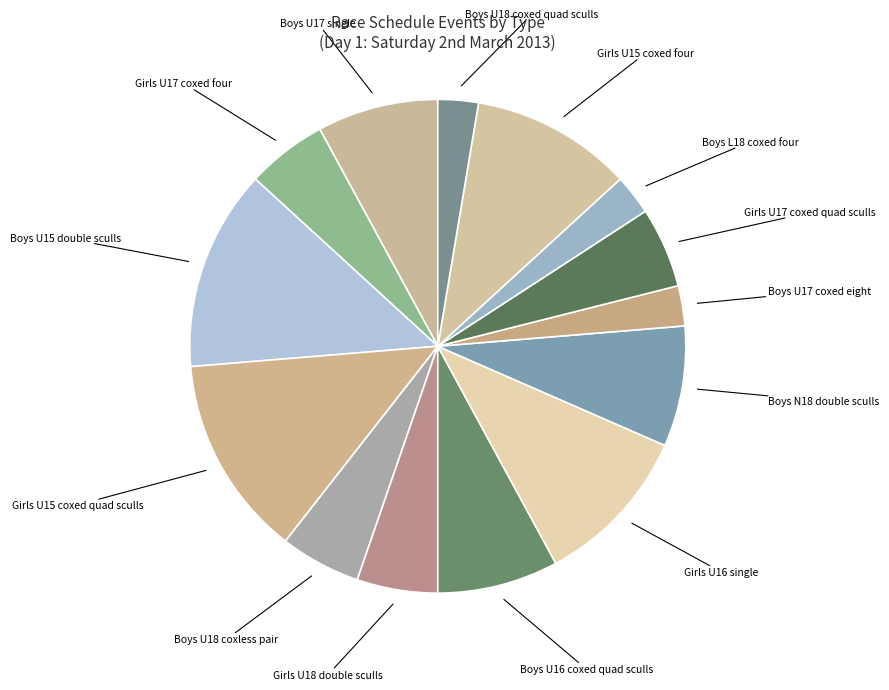

How many slices are in this pie chart?

14